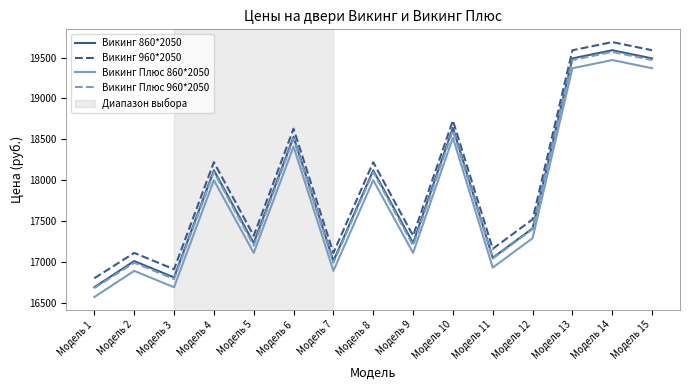

At which category does the chart reach its peak across all series?

Модель 14